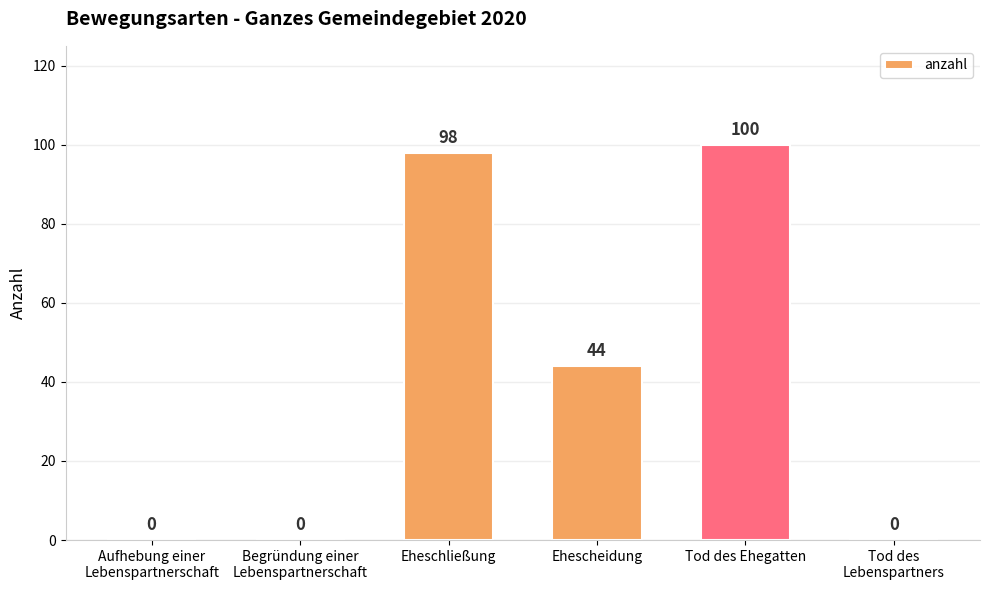

Are the bars grouped side by side (vs. stacked)?

No